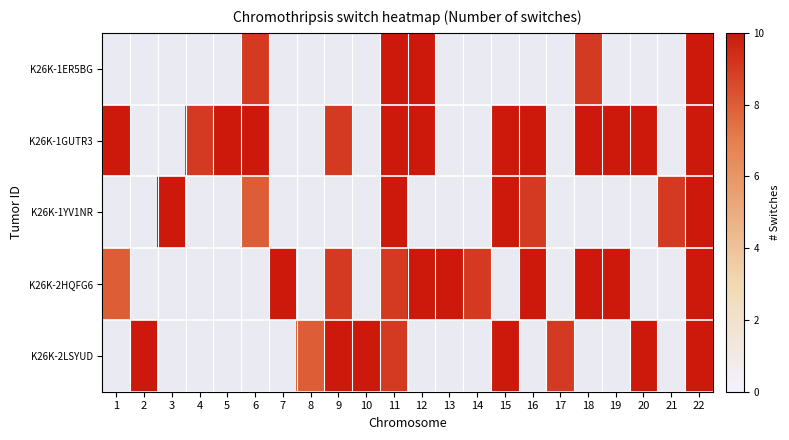

Which has a higher value, 13 or 15?

15